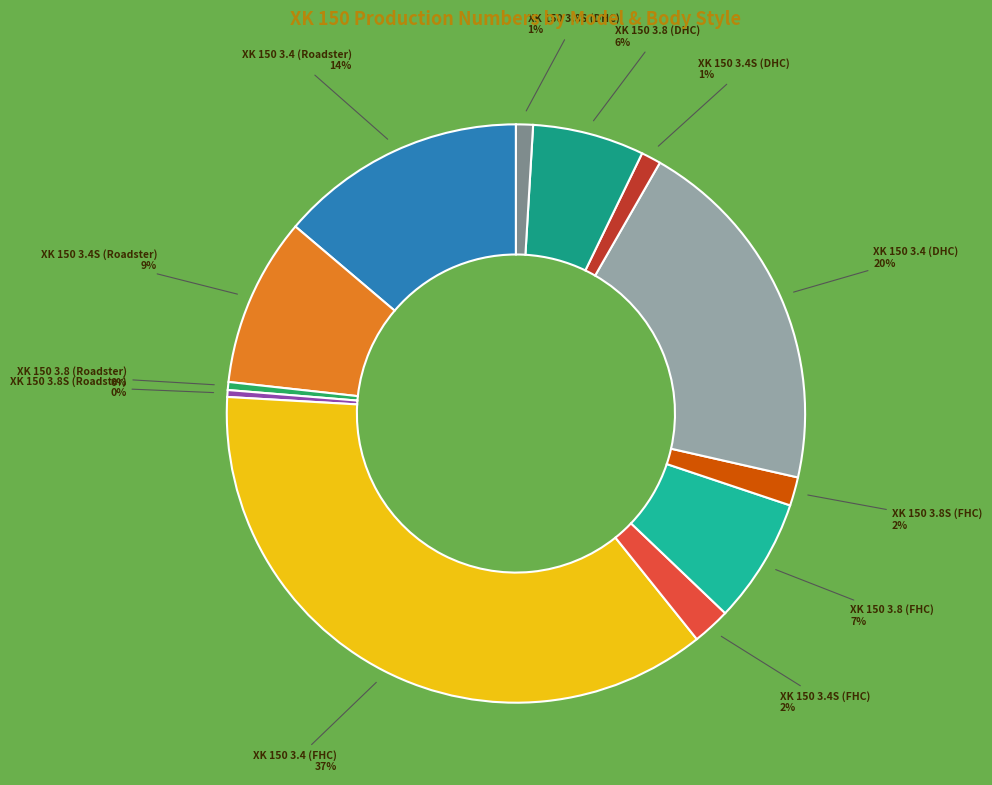

To the nearest percent, what percentage of the pie is XK 150 3.8S (DHC)?

1%